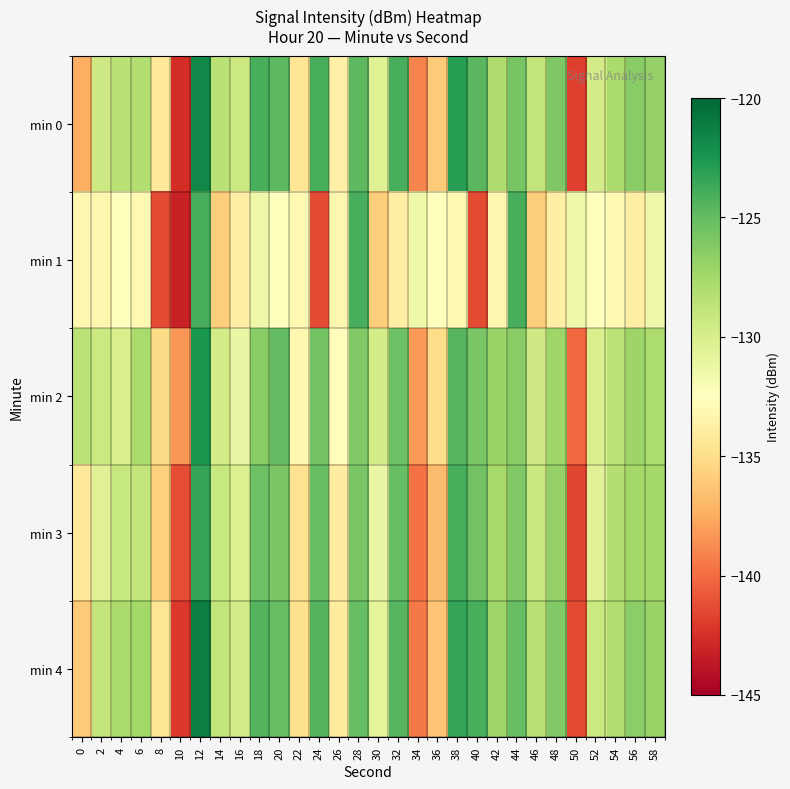

At which category is the sum across all series the highest?

12